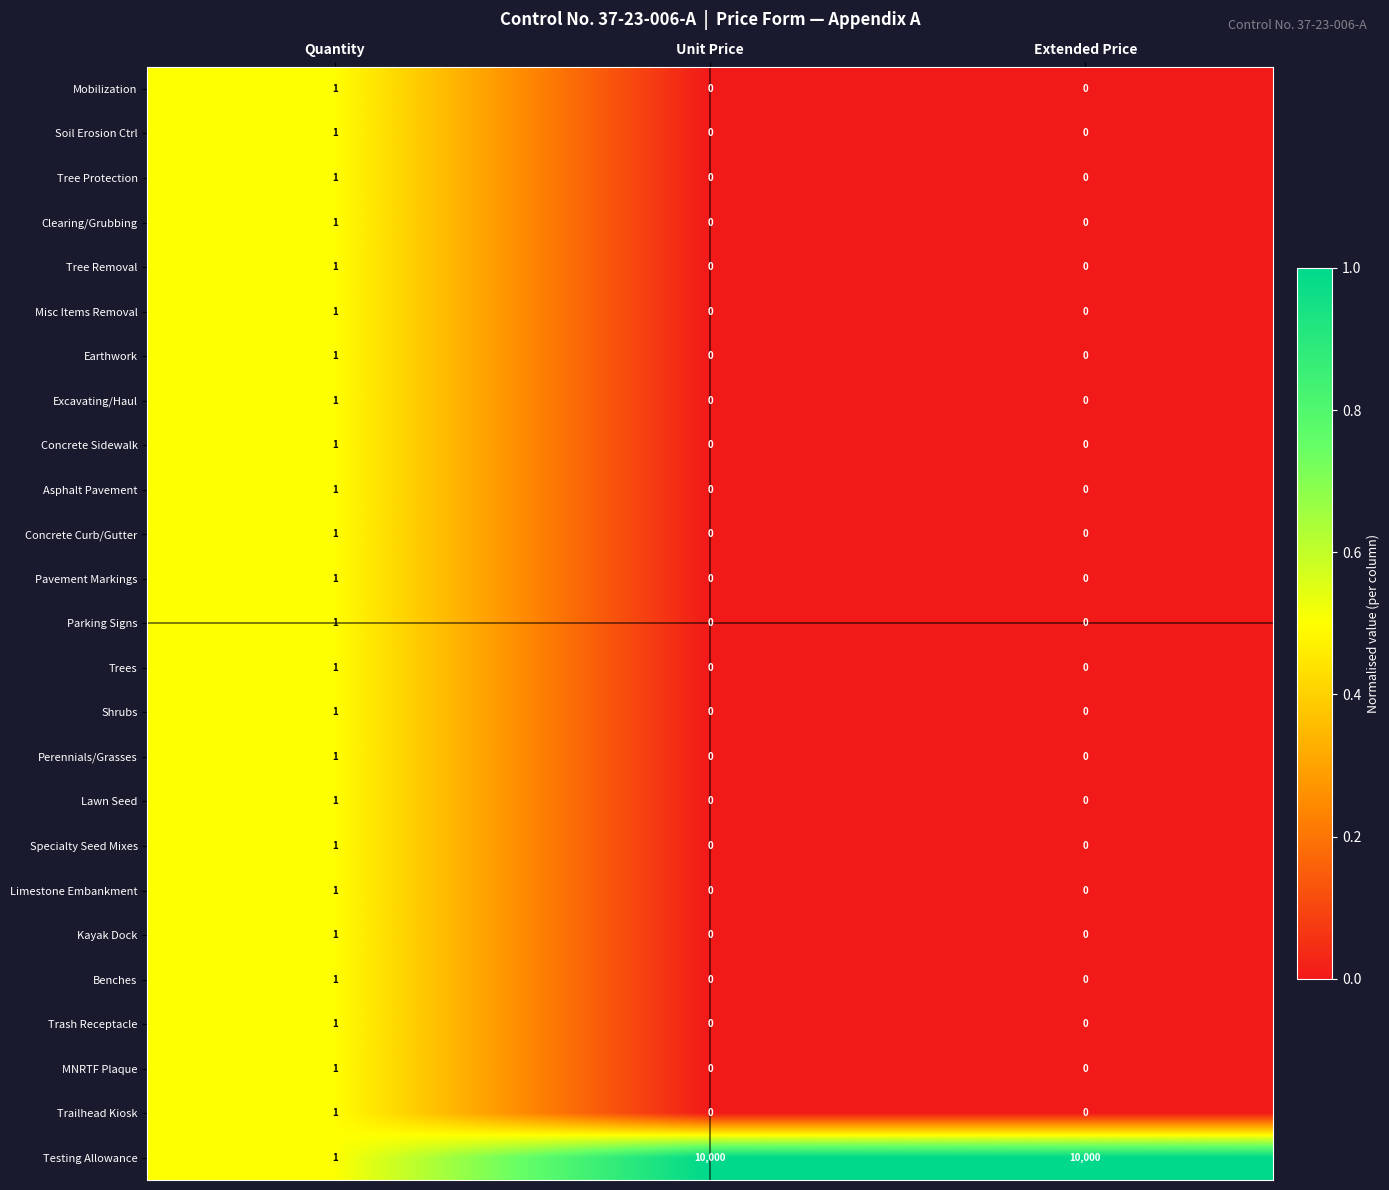

How many positive values does the Earthwork series have?

1